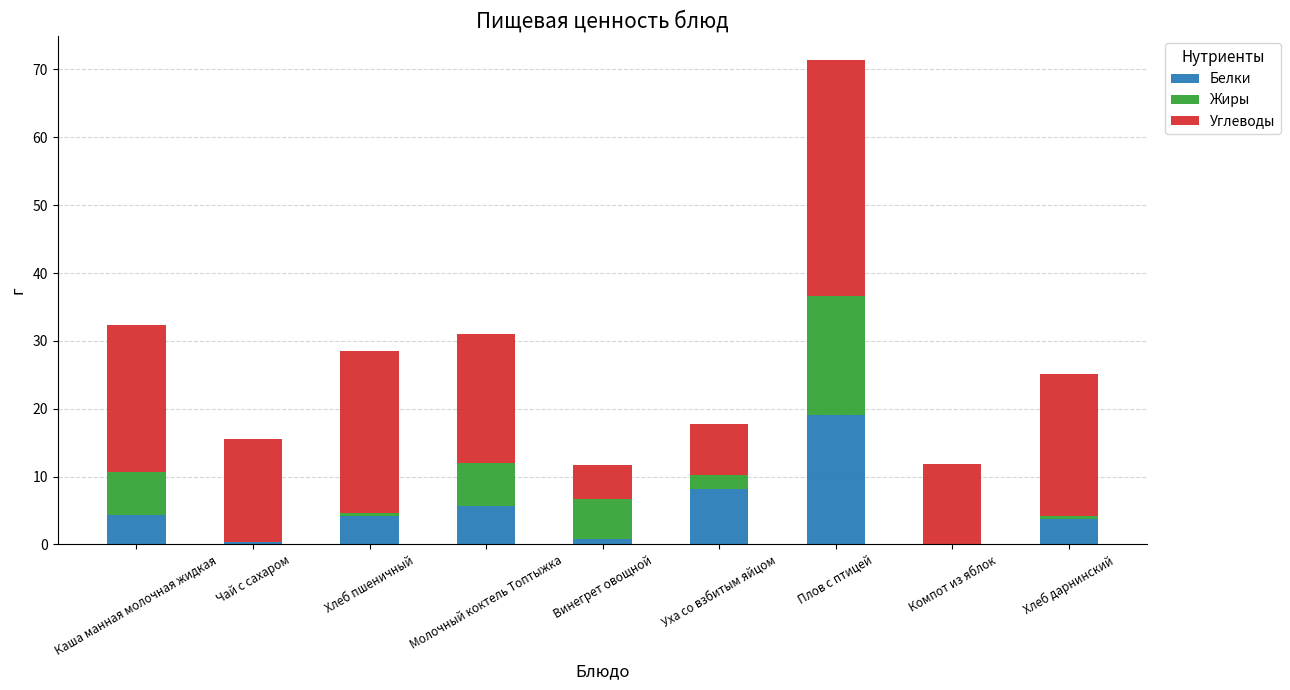

What are all the series names shown in the legend?

Белки, Жиры, Углеводы